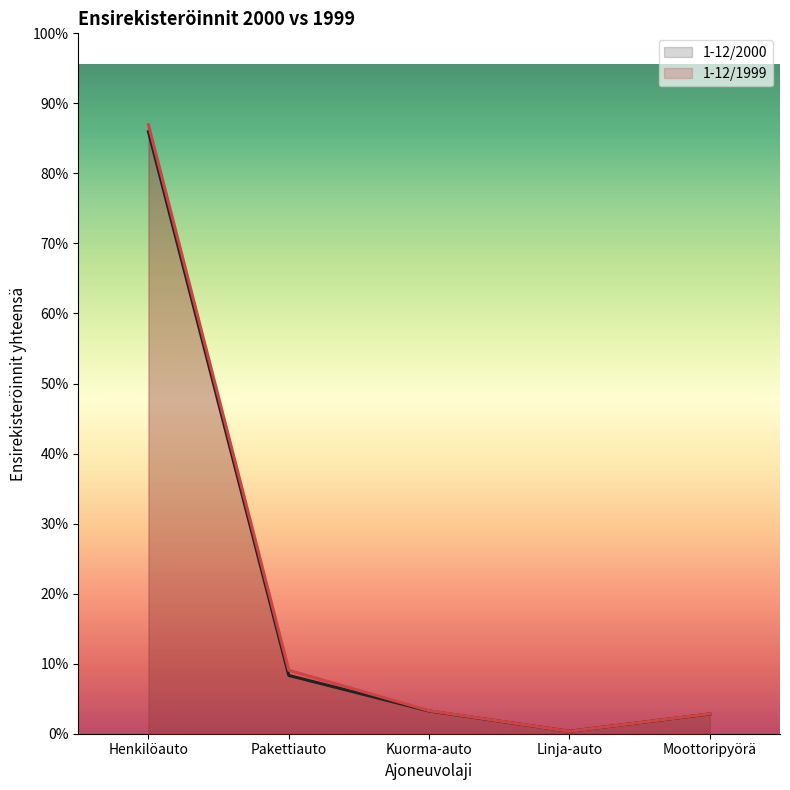

Is the value of 1-12/2000 at Linja-auto greater than the value of 1-12/1999 at Linja-auto?

Yes